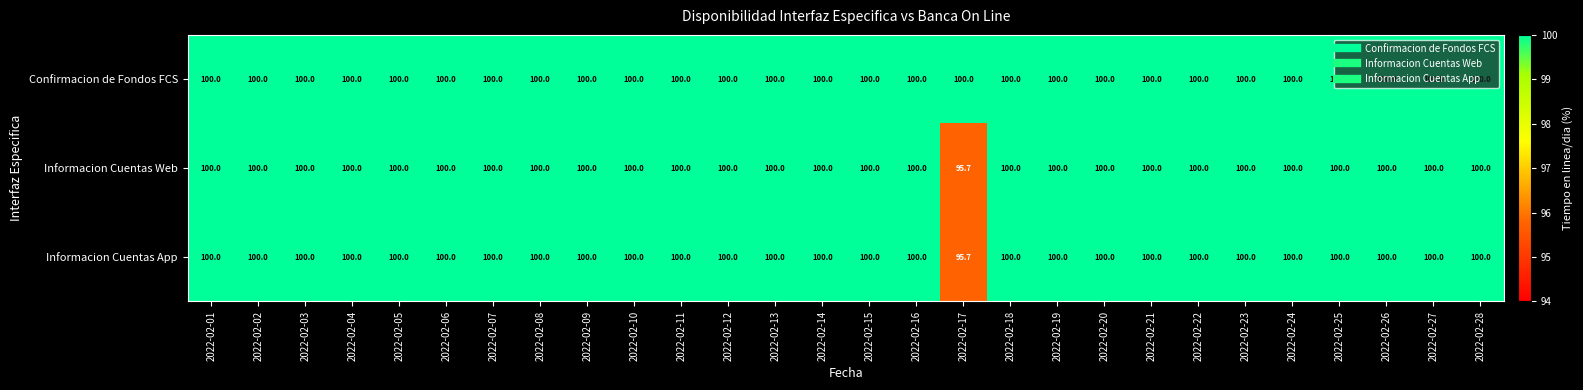

At which label is Informacion Cuentas App closest to 97?

2022-02-17